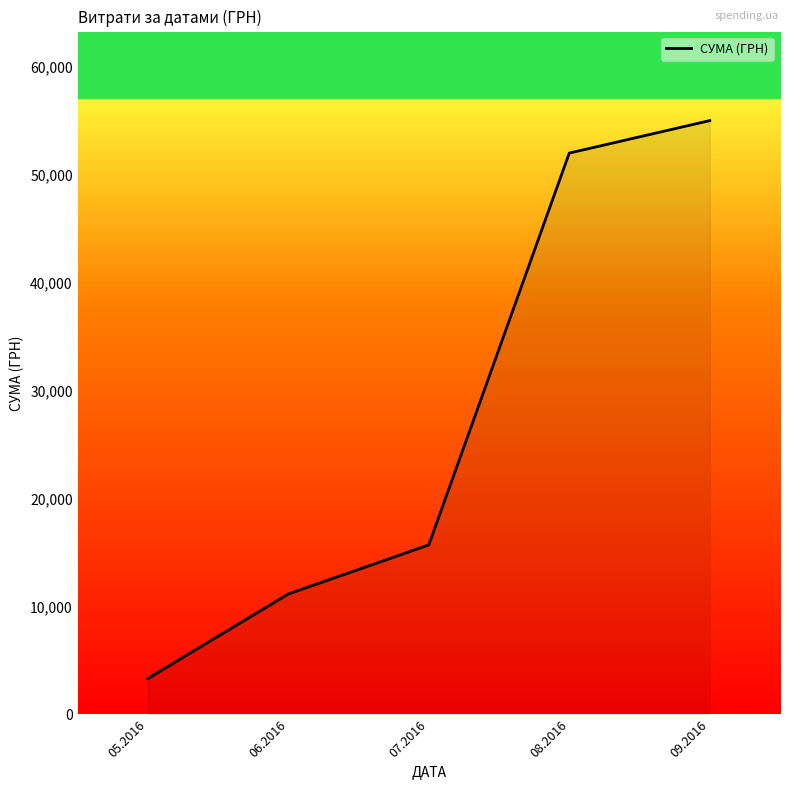

What is the smallest value displayed?

3303.3